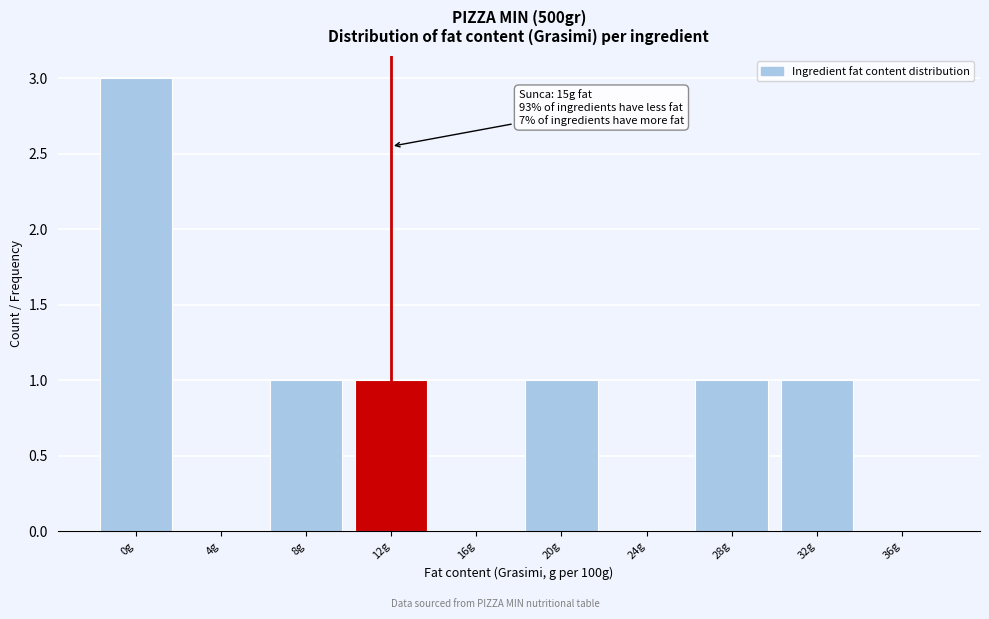

Reading left to right, list all the values displayed in this chart.

0g=3	4g=0	8g=1	12g=1	16g=0	20g=1	24g=0	28g=1	32g=1	36g=0